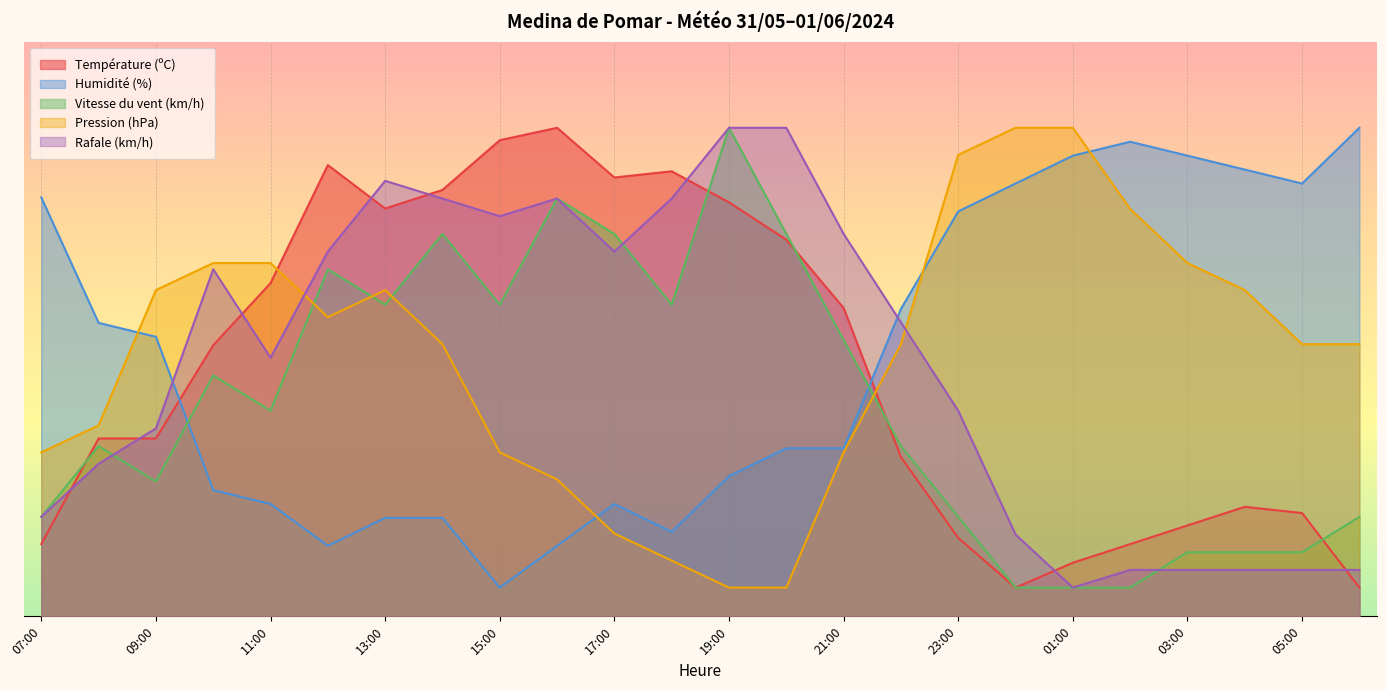

True or false: Vitesse du vent (km/h) and Température (ºC) intersect in this chart.

True